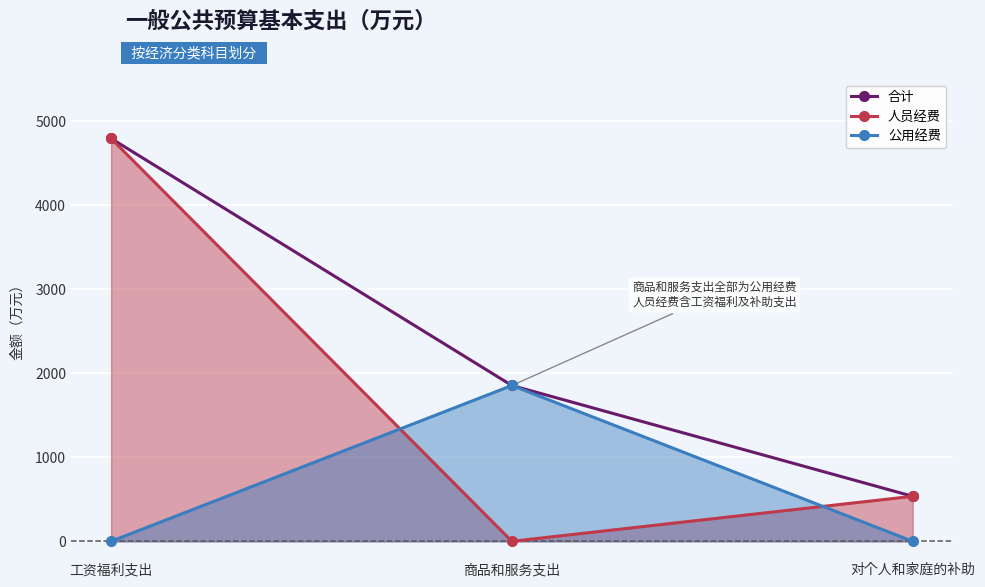

How many positive values does the 公用经费 series have?

1